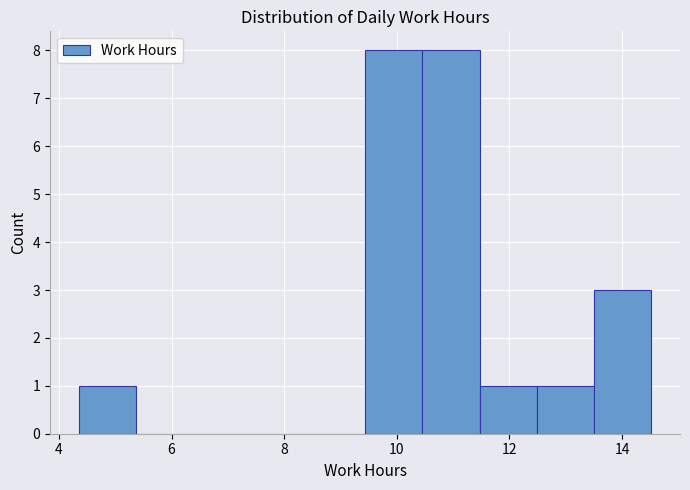

Reading left to right, list every bar in this chart as the range it spans on the x-axis followed by its height. Neither the bar edges nor the heights are printed on the chart, so give them approximately, as read against the axes.

4.4 to 5.4: 1
5.4 to 6.4: 0
6.4 to 7.4: 0
7.4 to 8.4: 0
8.4 to 9.4: 0
9.4 to 10.4: 8
10.4 to 11.4: 8
11.4 to 12.4: 1
12.4 to 13.6: 1
13.6 to 14.6: 3